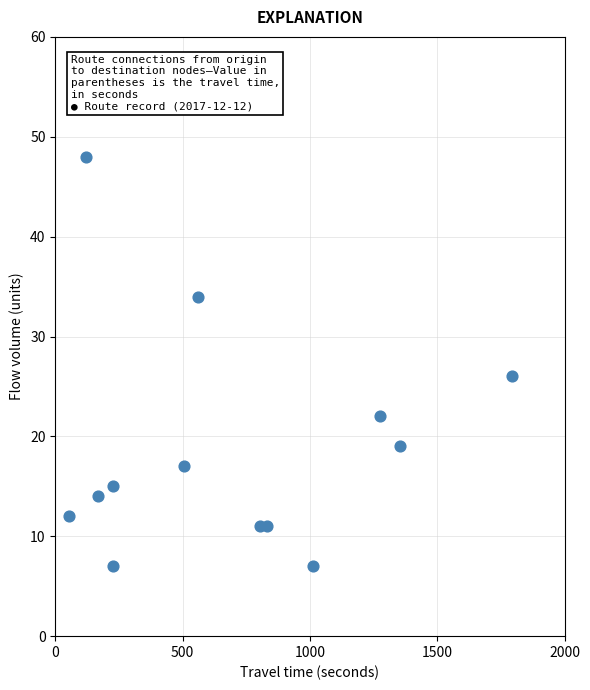

What Y value in the scatter plot is closest to 27?

26